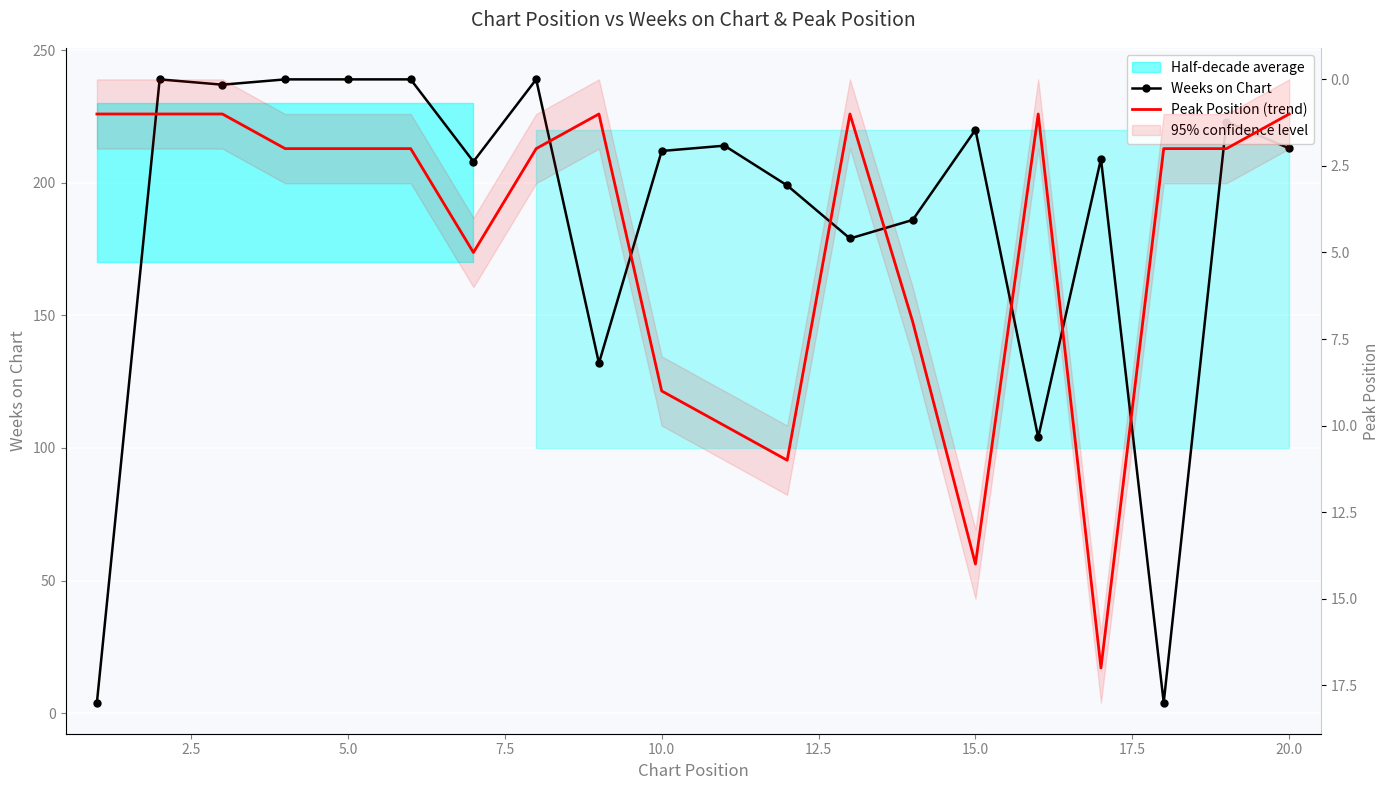

What is the difference between the maximum and minimum values in the Peak Position (trend) series?

16